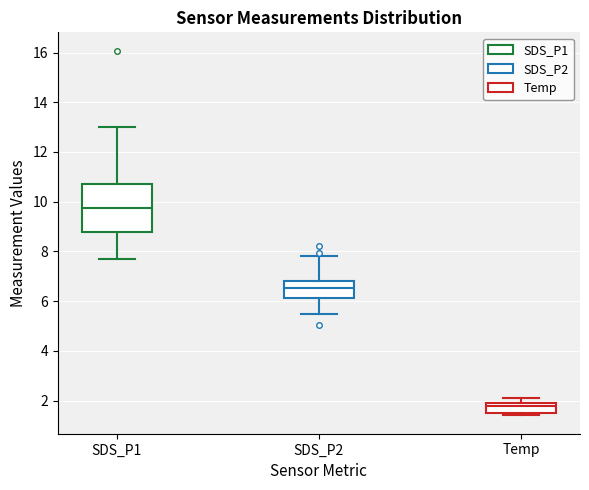

Which box's median line is the highest?

SDS_P1